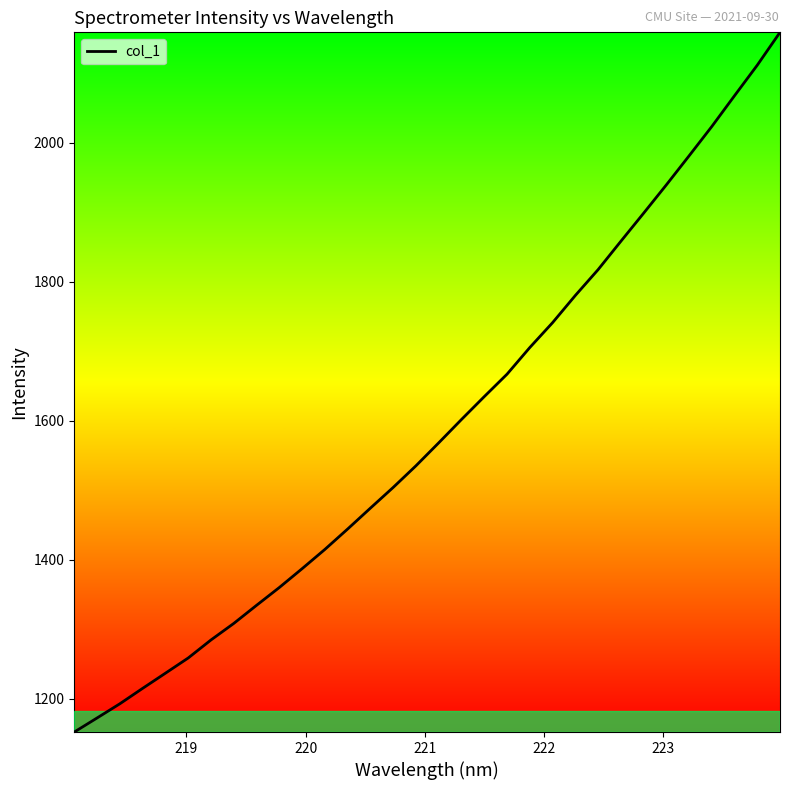

What is the minimum value shown in the chart?

1152.0